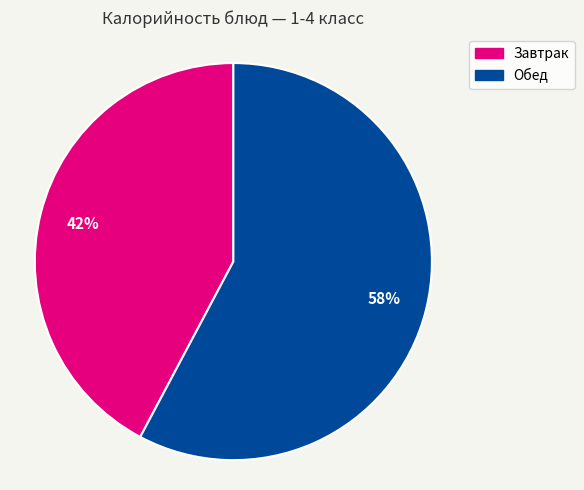

Is there a majority slice in this chart?

Yes